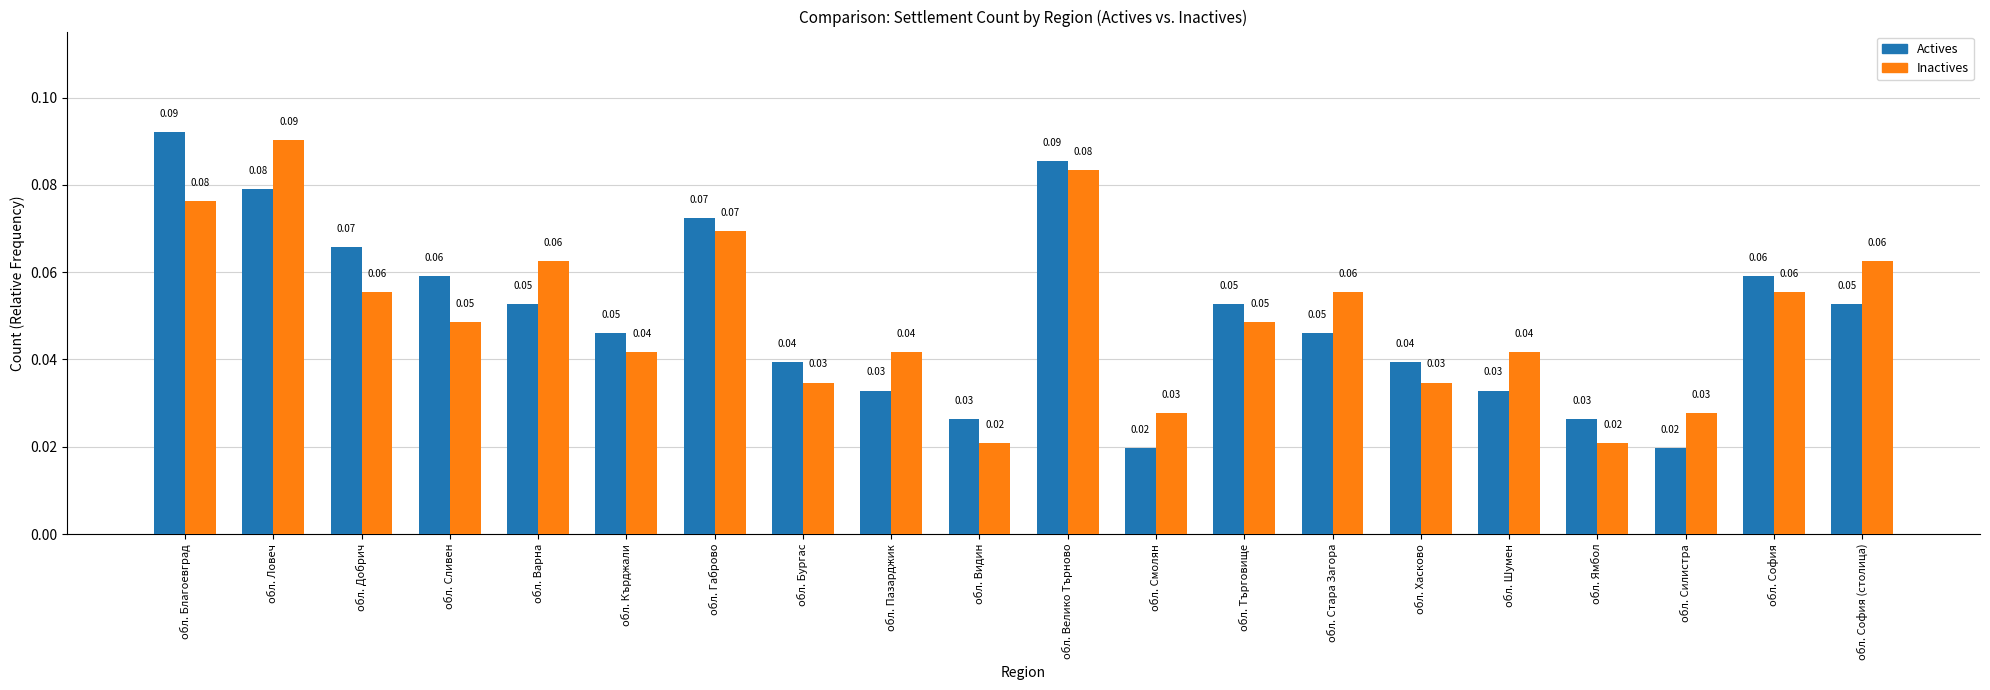

What is the label of the 10th bar from the right?

обл. Велико Търново